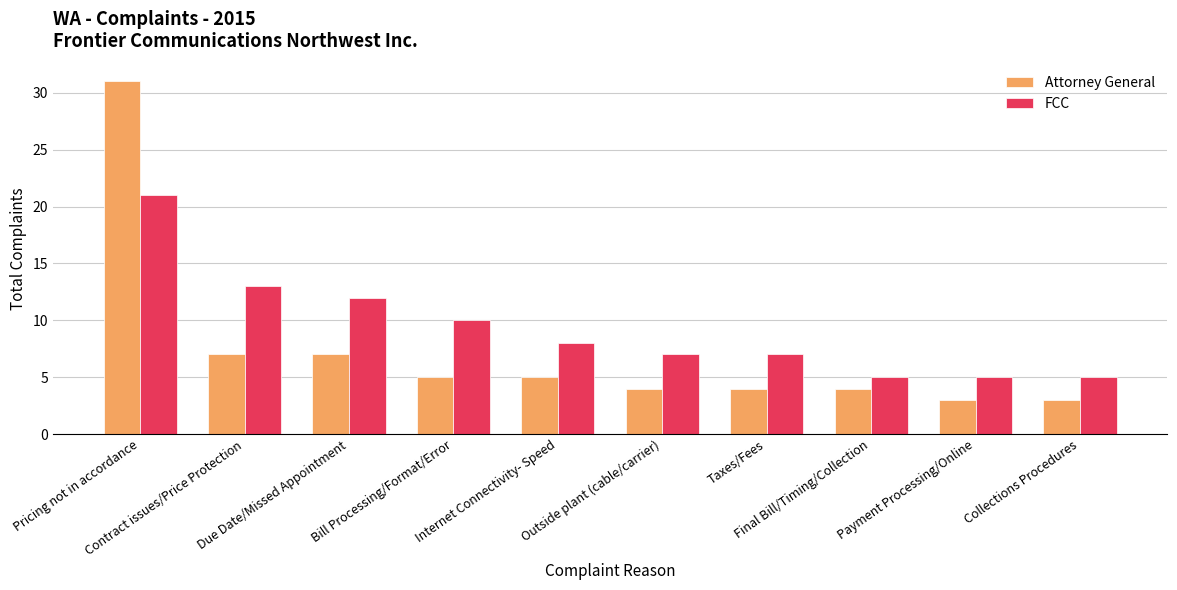

Is the value of Attorney General at Taxes/Fees greater than the value of FCC at Bill Processing/Format/Error?

No